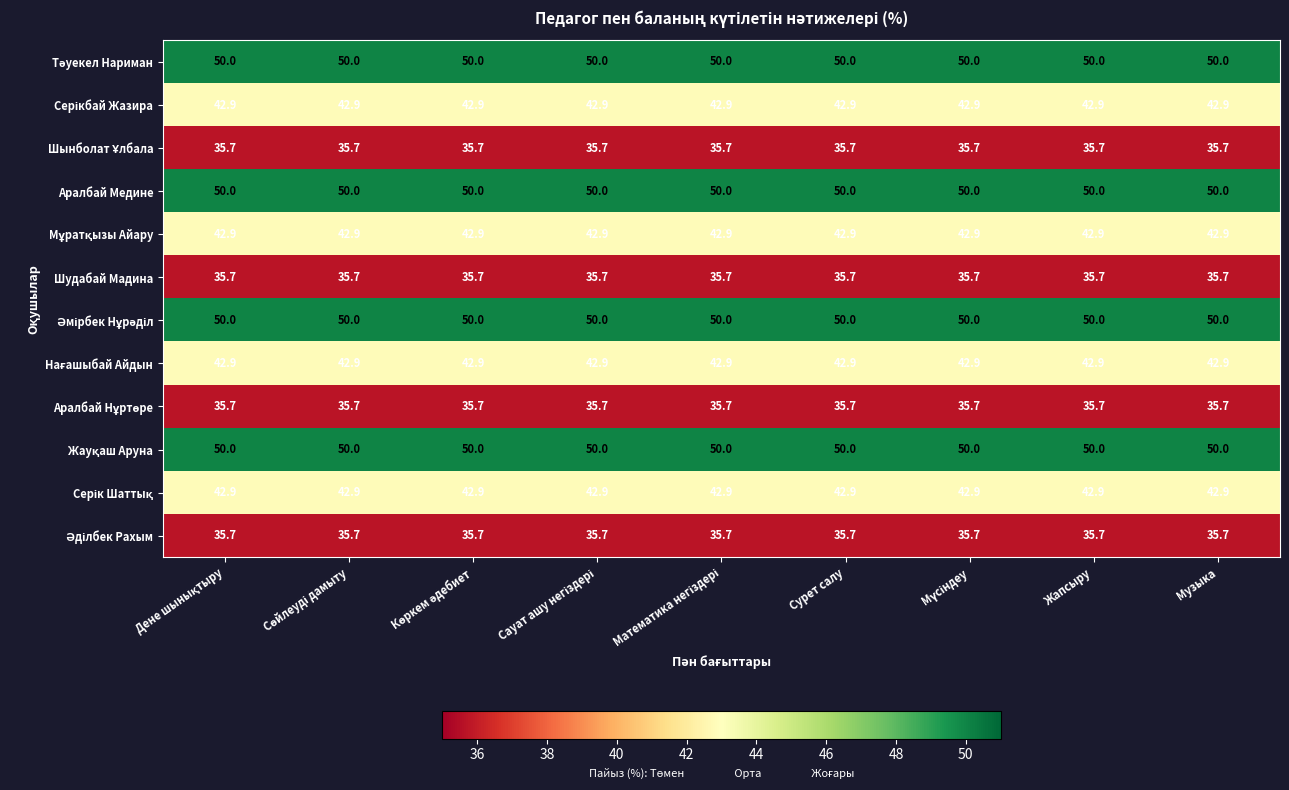

At how many categories does at least one series exceed 47?

9